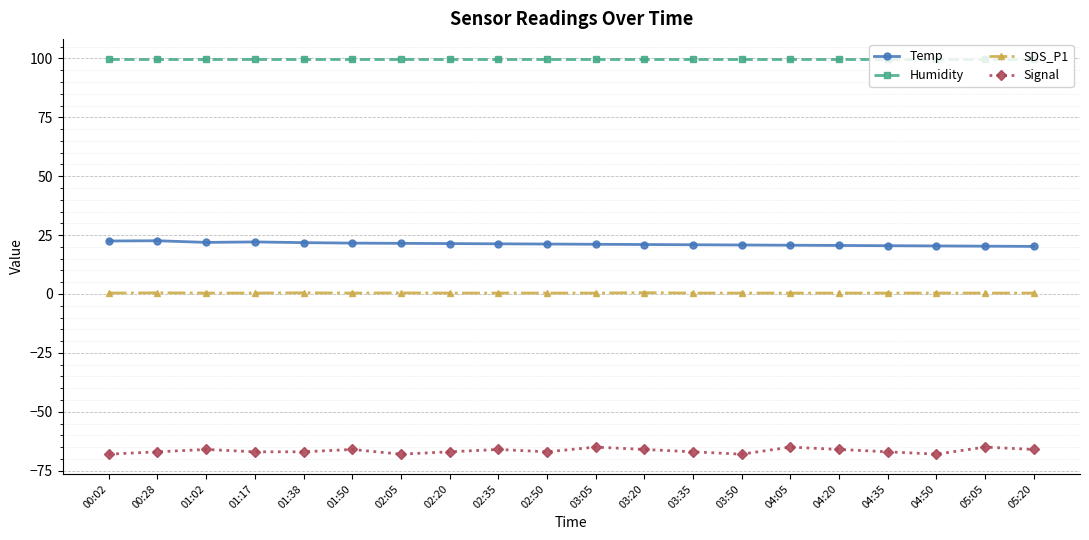

Is this an area chart (filled region under the line)?

No